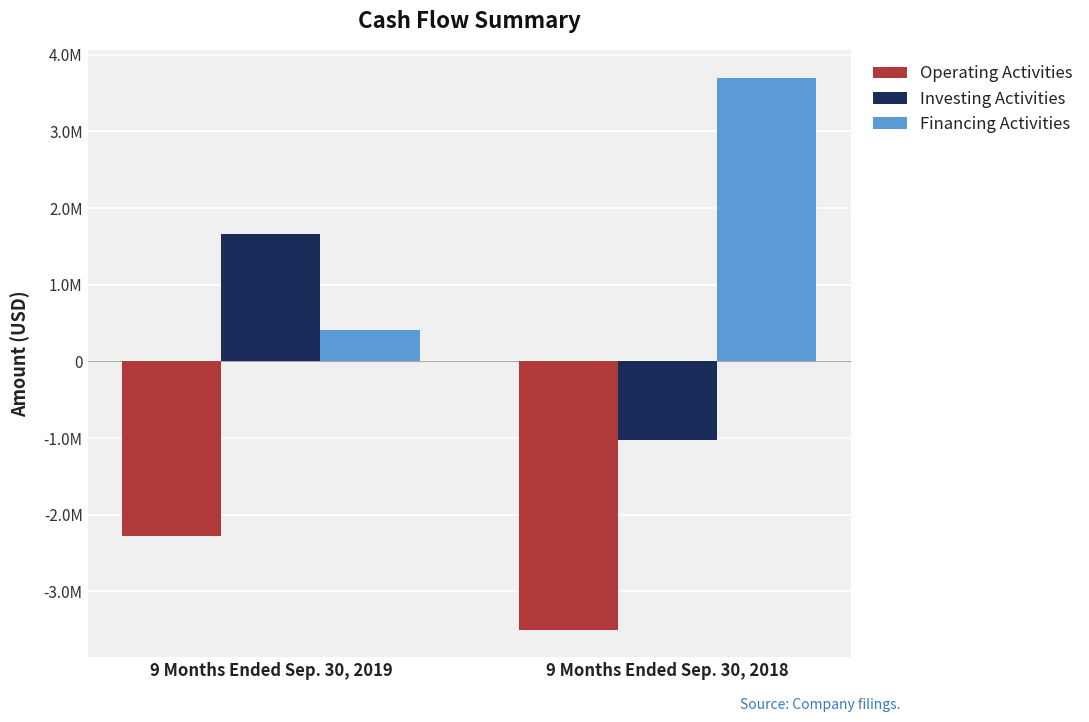

Which series has the largest total across all categories?

Financing Activities